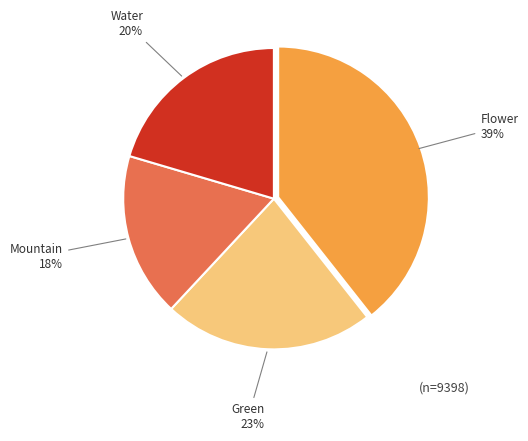

To the nearest percent, what is the difference between the Water 20% and Flower 39% slice percentages?

19%